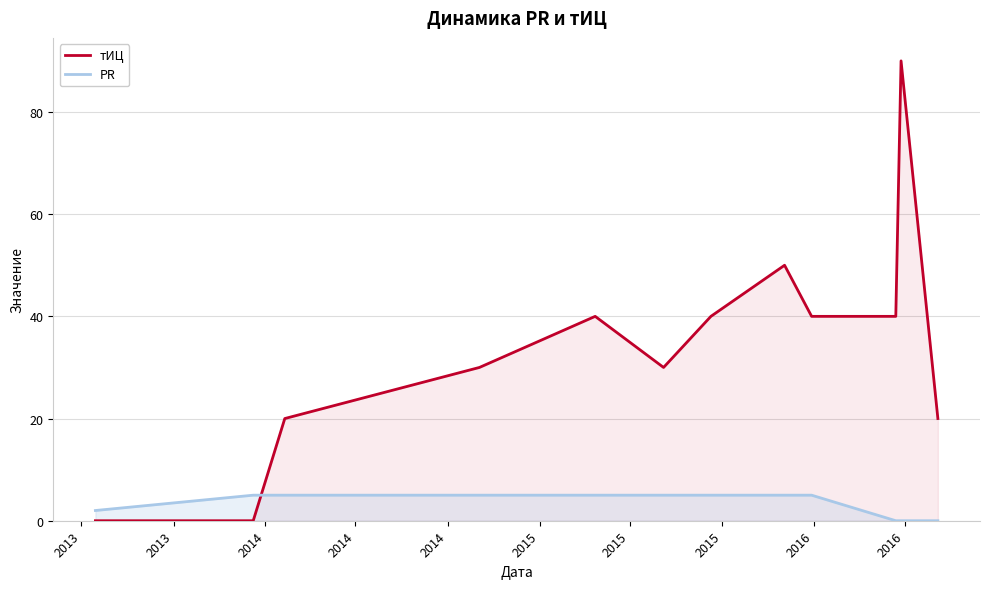

How many intersections are there between PR and тИЦ?

1